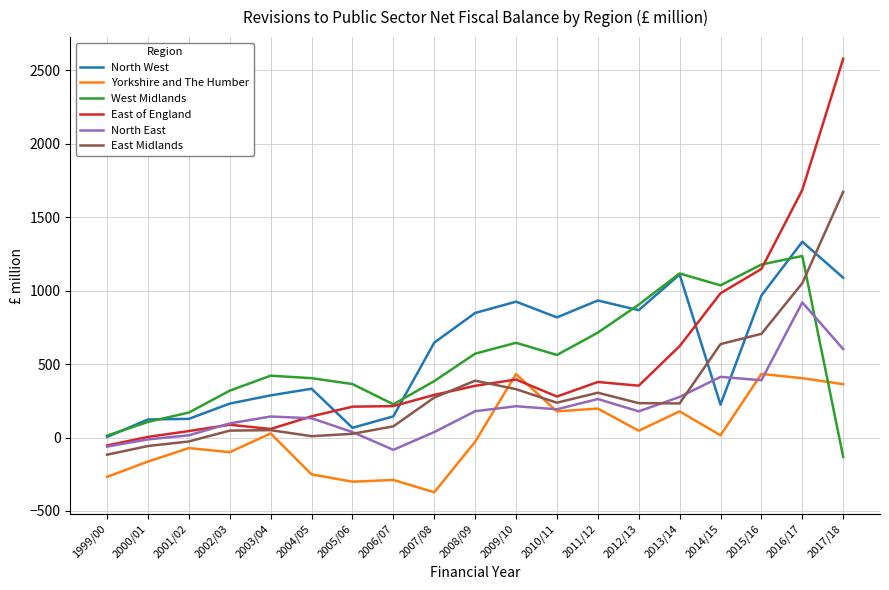

What position from the right is 2000/01?

18